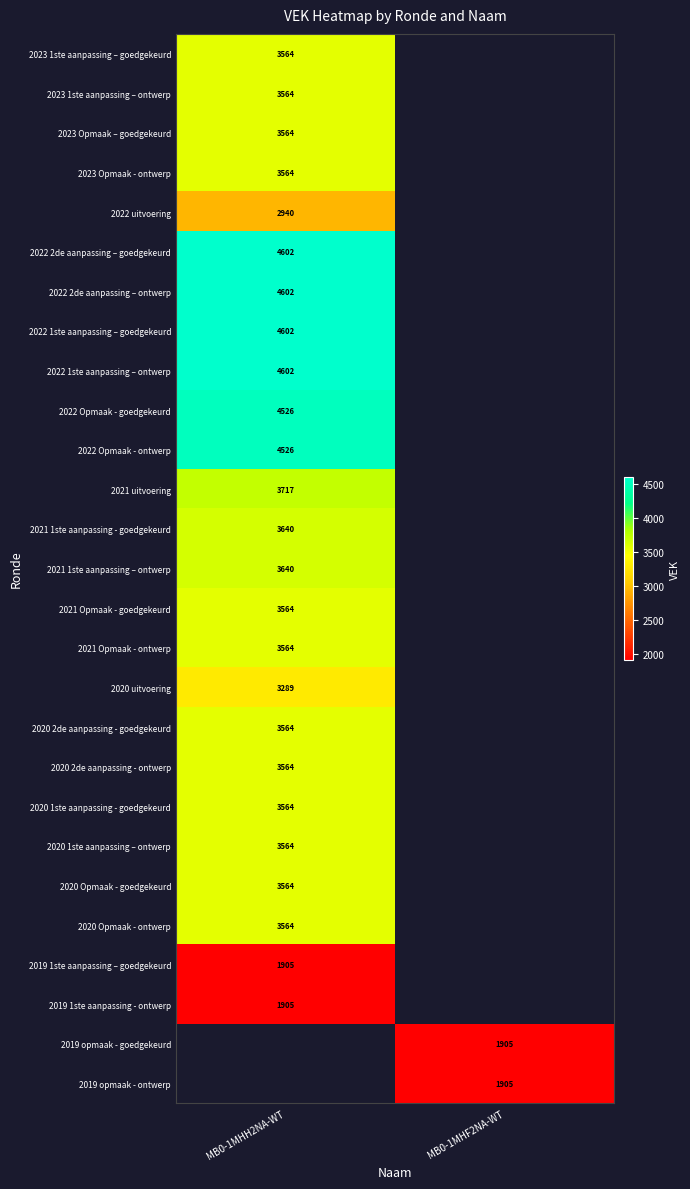

Is it true that 2022 2de aanpassing – goedgekeurd equals 2617.6 at MB0-1MHH2NA-WT?

False